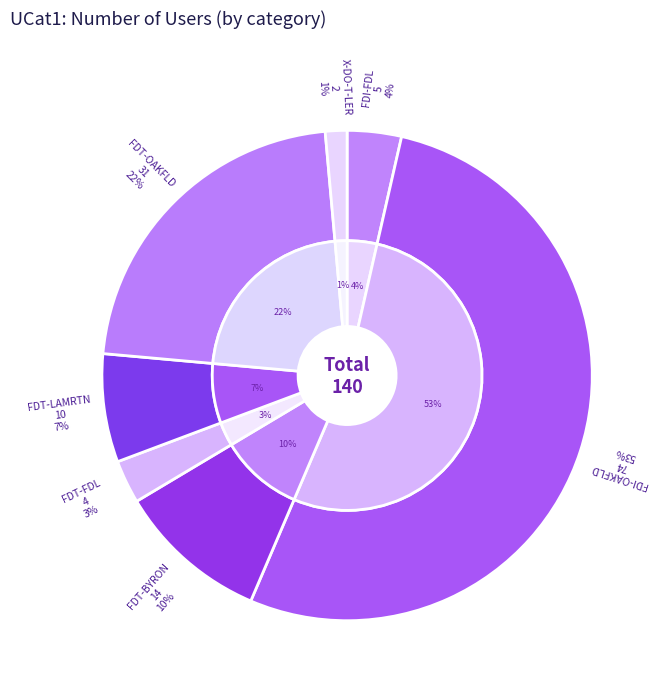

Is there a majority slice in this chart?

Yes